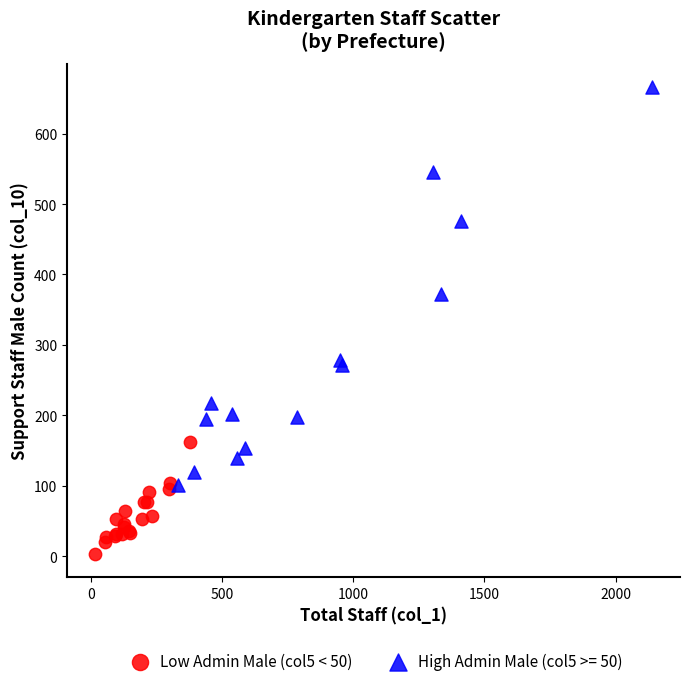

Which series reaches the maximum Y coordinate?

High Admin Male (col5 >= 50)